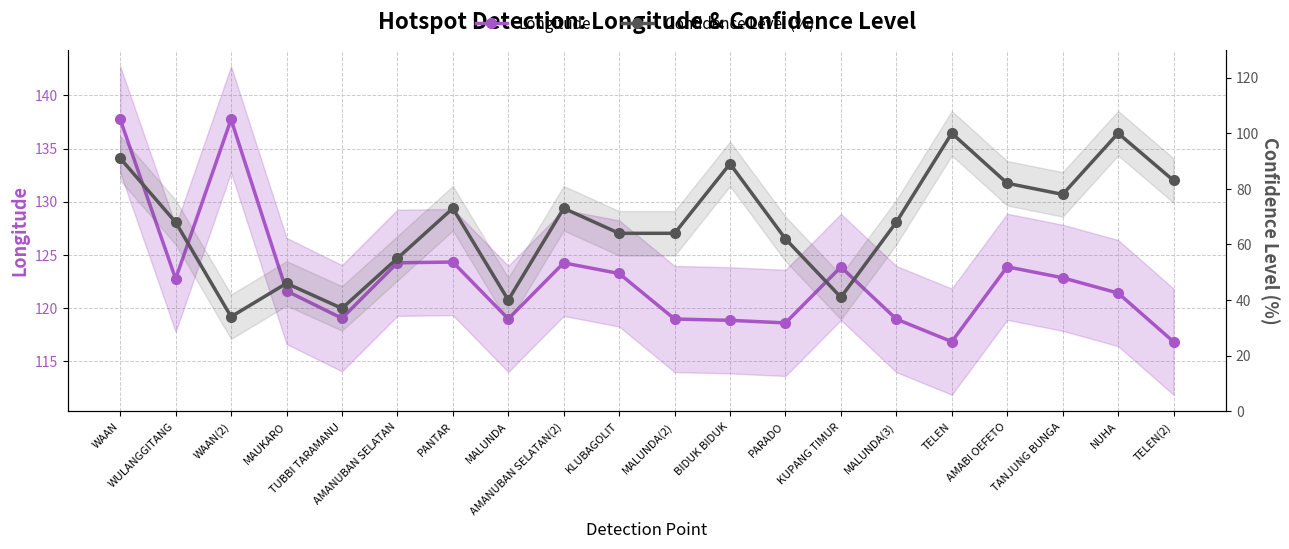

What is the label of the 2nd point from the left?

WULANGGITANG